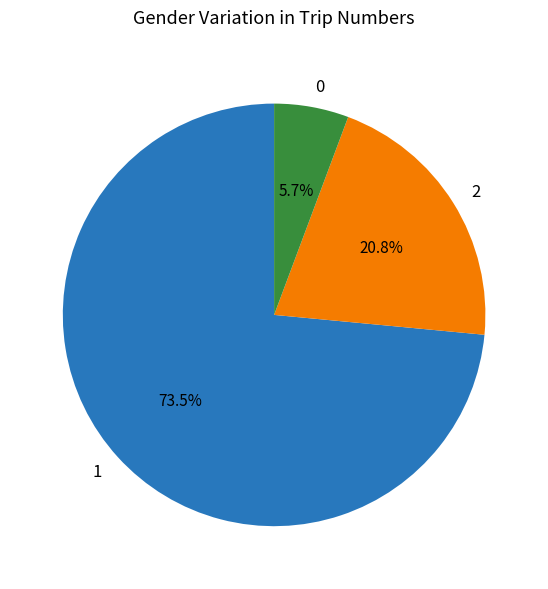

Is there a majority slice in this chart?

Yes